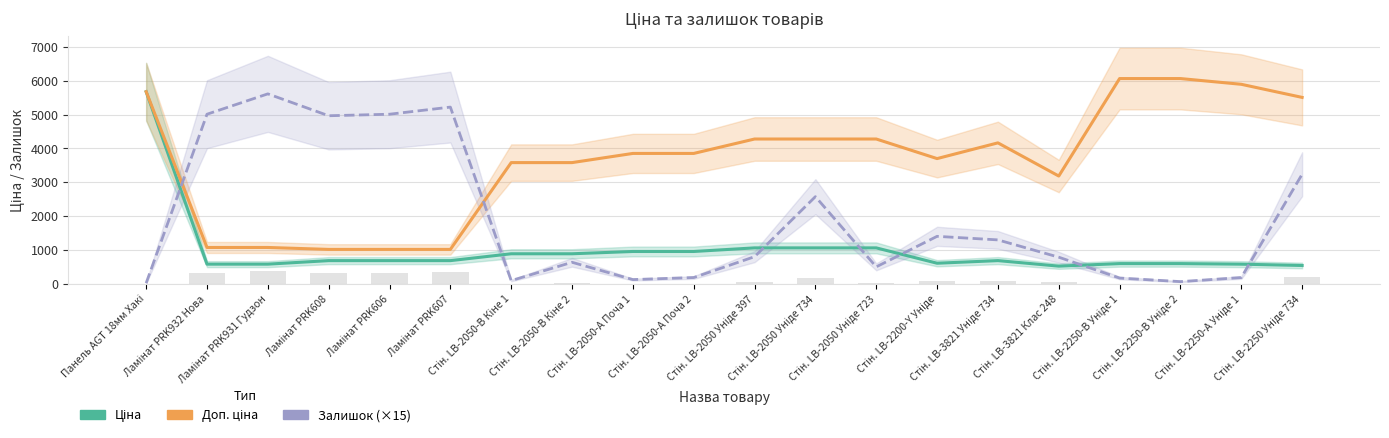

At which label is Доп. ціна closest to 3542?

Стін. LB-2050-В Кіне 1